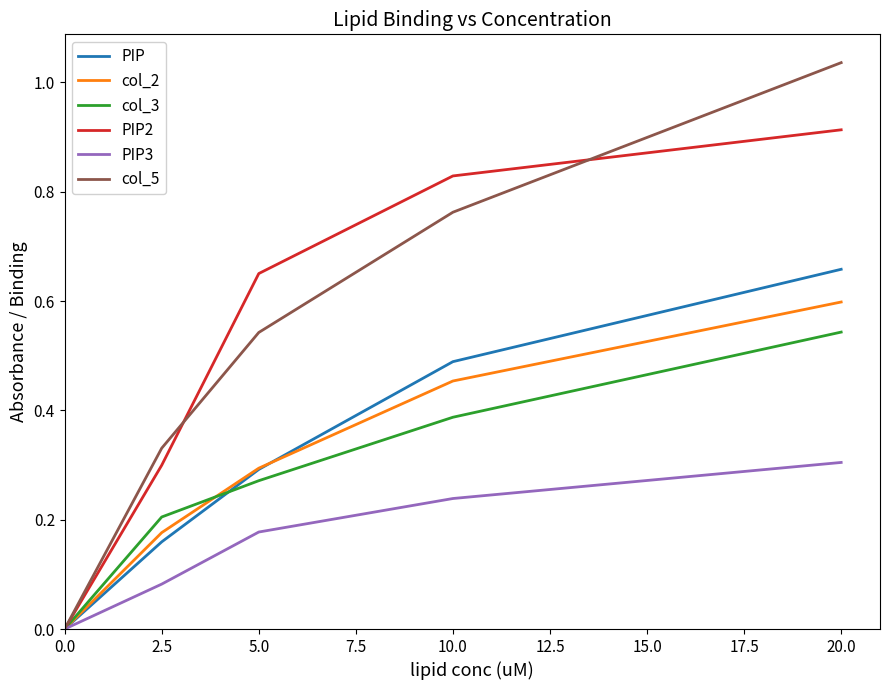

Does the chart have visible grid lines?

No